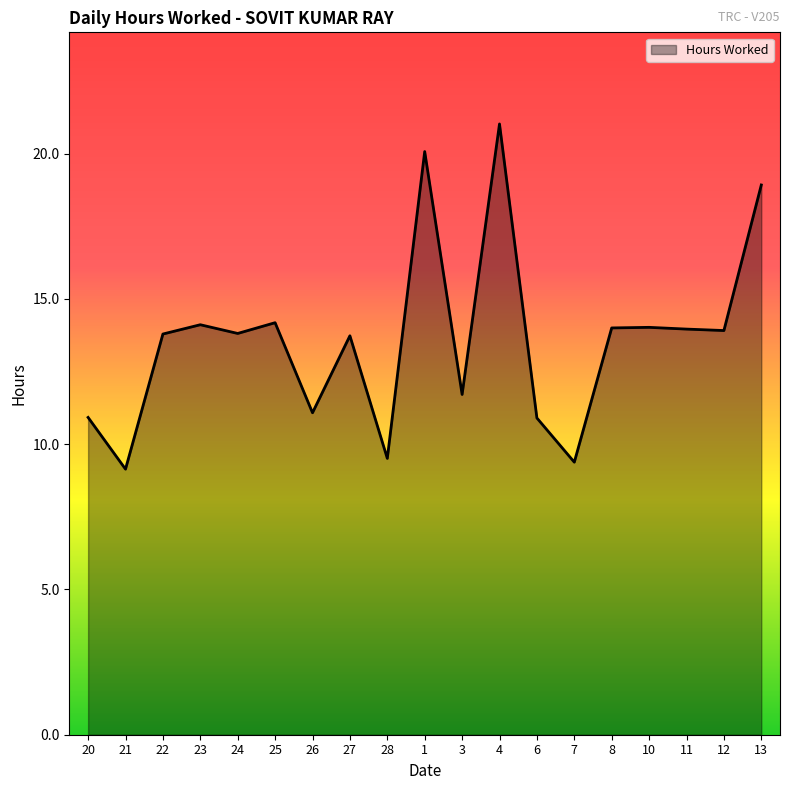

Which category has the highest value across all series?

4